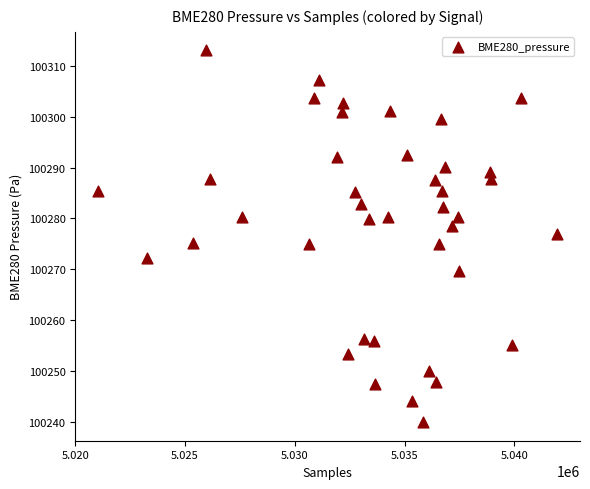

What is the range of Y values (max minus min)?

73.2